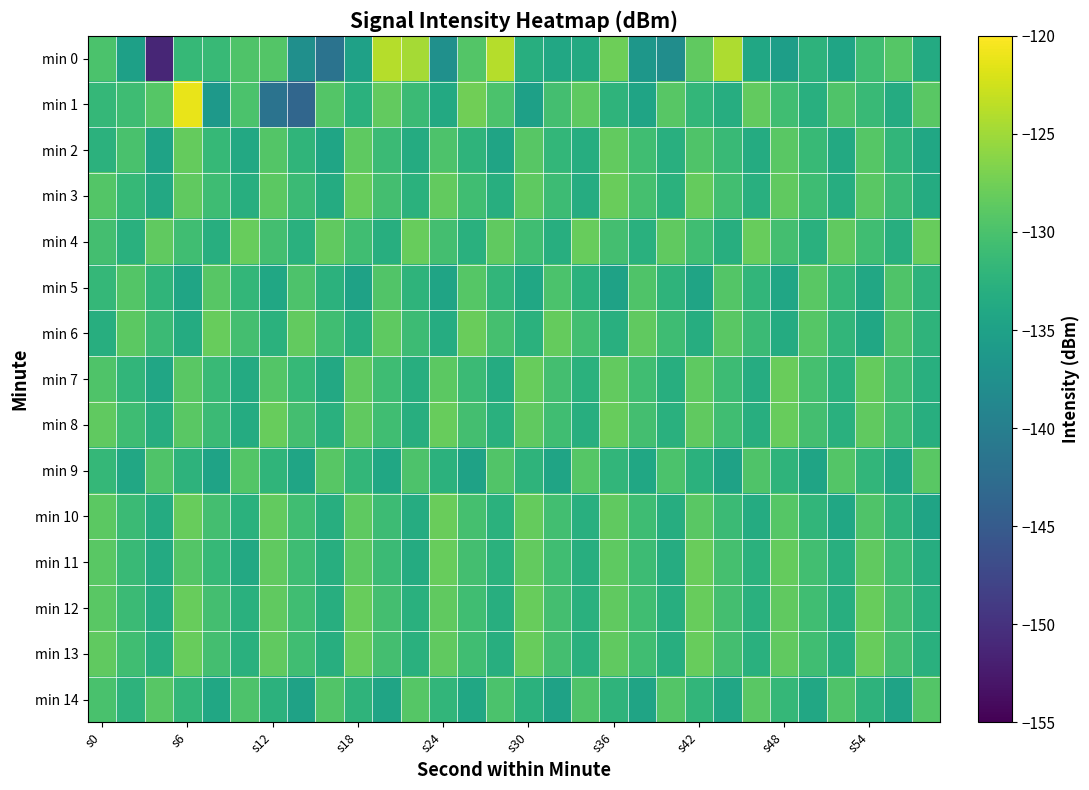

Reading left to right, list all the values displayed in this chart.

min 0: -130.0	-135.1	-151.2	-131.6	-131.5	-129.6	-129.3	-137.6	-141.6	-135.0	-124.0	-124.8	-137.4	-129.4	-123.9	-133.1	-134.1	-133.7	-127.7	-136.5	-137.9	-128.6	-124.3	-134.2	-135.4	-132.3	-134.4	-130.7	-129.3	-133.6
min 1: -131.6	-130.9	-129.3	-121.2	-136.1	-129.9	-141.6	-143.4	-129.4	-132.6	-128.4	-131.2	-133.8	-127.6	-129.9	-135.1	-130.5	-128.7	-132.3	-134.6	-129.1	-131.8	-133.2	-128.4	-130.7	-132.9	-129.6	-131.3	-133.5	-128.9
min 2: -132.5	-130.1	-134.7	-128.3	-131.6	-133.9	-129.4	-132.1	-134.4	-128.7	-131.2	-133.5	-129.8	-132.3	-134.6	-129.1	-131.8	-133.2	-128.4	-130.7	-132.9	-129.6	-131.3	-133.5	-128.9	-131.4	-133.7	-129.2	-131.9	-134.1
min 3: -129.3	-131.6	-133.9	-128.6	-130.9	-133.1	-128.8	-131.1	-133.4	-128.1	-130.4	-132.7	-128.4	-130.7	-133.0	-128.7	-131.0	-133.3	-128.0	-130.3	-132.6	-128.3	-130.6	-132.9	-128.6	-130.9	-133.2	-128.9	-131.2	-133.5
min 4: -130.5	-132.8	-128.5	-130.8	-133.1	-128.2	-130.5	-132.8	-128.5	-130.8	-133.1	-128.2	-130.5	-132.8	-128.5	-130.8	-133.1	-128.2	-130.5	-132.8	-128.5	-130.8	-133.1	-128.2	-130.5	-132.8	-128.5	-130.8	-133.1	-128.2
min 5: -131.7	-129.4	-132.1	-134.4	-129.1	-131.8	-134.1	-129.8	-132.5	-134.8	-129.5	-132.2	-134.5	-129.2	-131.9	-134.2	-129.9	-132.6	-134.9	-129.6	-132.3	-134.6	-129.3	-132.0	-134.3	-129.0	-131.7	-134.0	-129.7	-132.4
min 6: -133.1	-128.8	-131.1	-133.4	-128.1	-130.4	-132.7	-128.4	-130.7	-133.0	-128.7	-131.0	-133.3	-128.0	-130.3	-132.6	-128.3	-130.6	-132.9	-128.6	-130.9	-133.2	-128.9	-131.2	-133.5	-129.2	-131.9	-134.1	-129.6	-132.3
min 7: -129.7	-132.0	-134.3	-129.0	-131.3	-133.6	-129.3	-131.6	-133.9	-128.6	-130.9	-133.1	-128.8	-131.1	-133.4	-128.1	-130.4	-132.7	-128.4	-130.7	-133.0	-128.7	-131.0	-133.3	-128.0	-130.3	-132.6	-128.3	-130.6	-132.9
min 8: -128.6	-130.9	-133.2	-128.9	-131.2	-133.5	-128.2	-130.5	-132.8	-128.5	-130.8	-133.1	-128.2	-130.5	-132.8	-128.5	-130.8	-133.1	-128.2	-130.5	-132.8	-128.5	-130.8	-133.1	-128.2	-130.5	-132.8	-128.5	-130.8	-133.1
min 9: -131.7	-134.0	-129.7	-132.4	-134.7	-129.4	-132.1	-134.4	-129.1	-131.8	-134.1	-129.8	-132.5	-134.8	-129.5	-132.2	-134.5	-129.2	-131.9	-134.2	-129.9	-132.6	-134.9	-129.6	-132.3	-134.6	-129.3	-132.0	-134.3	-129.0
min 10: -128.8	-131.1	-133.4	-128.1	-130.4	-132.7	-128.4	-130.7	-133.0	-128.7	-131.0	-133.3	-128.0	-130.3	-132.6	-128.3	-130.6	-132.9	-128.6	-130.9	-133.2	-128.9	-131.2	-133.5	-129.2	-131.9	-134.1	-129.6	-132.3	-134.6
min 11: -129.0	-131.3	-133.6	-129.3	-131.6	-133.9	-128.6	-130.9	-133.1	-128.8	-131.1	-133.4	-128.1	-130.4	-132.7	-128.4	-130.7	-133.0	-128.7	-131.0	-133.3	-128.0	-130.3	-132.6	-128.3	-130.6	-132.9	-128.6	-130.9	-133.2
min 12: -128.9	-131.2	-133.5	-128.2	-130.5	-132.8	-128.5	-130.8	-133.1	-128.2	-130.5	-132.8	-128.5	-130.8	-133.1	-128.2	-130.5	-132.8	-128.5	-130.8	-133.1	-128.2	-130.5	-132.8	-128.5	-130.8	-133.1	-128.2	-130.5	-132.8
min 13: -128.5	-130.8	-133.1	-128.2	-130.5	-132.8	-128.5	-130.8	-133.1	-128.2	-130.5	-132.8	-128.5	-130.8	-133.1	-128.2	-130.5	-132.8	-128.5	-130.8	-133.1	-128.2	-130.5	-132.8	-128.5	-130.8	-133.1	-128.2	-130.5	-132.8
min 14: -130.1	-132.4	-129.1	-131.8	-134.1	-129.8	-132.5	-134.8	-129.5	-132.2	-134.5	-129.2	-131.9	-134.2	-129.9	-132.6	-134.9	-129.6	-132.3	-134.6	-129.3	-132.0	-134.3	-129.0	-131.7	-134.0	-129.7	-132.4	-134.7	-129.4